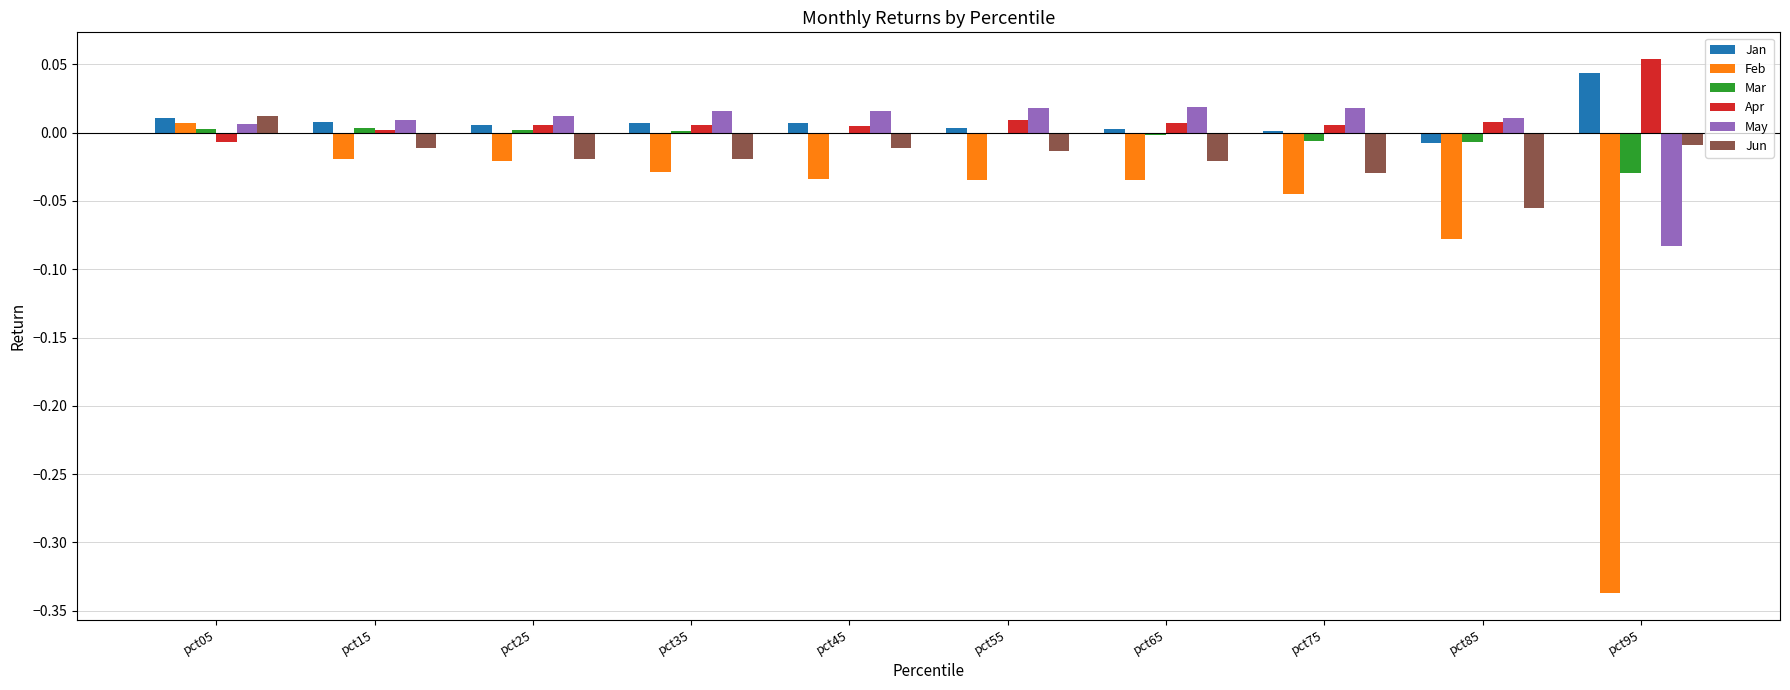

The Jun series shows -0.0 at pct15. True or false?

True